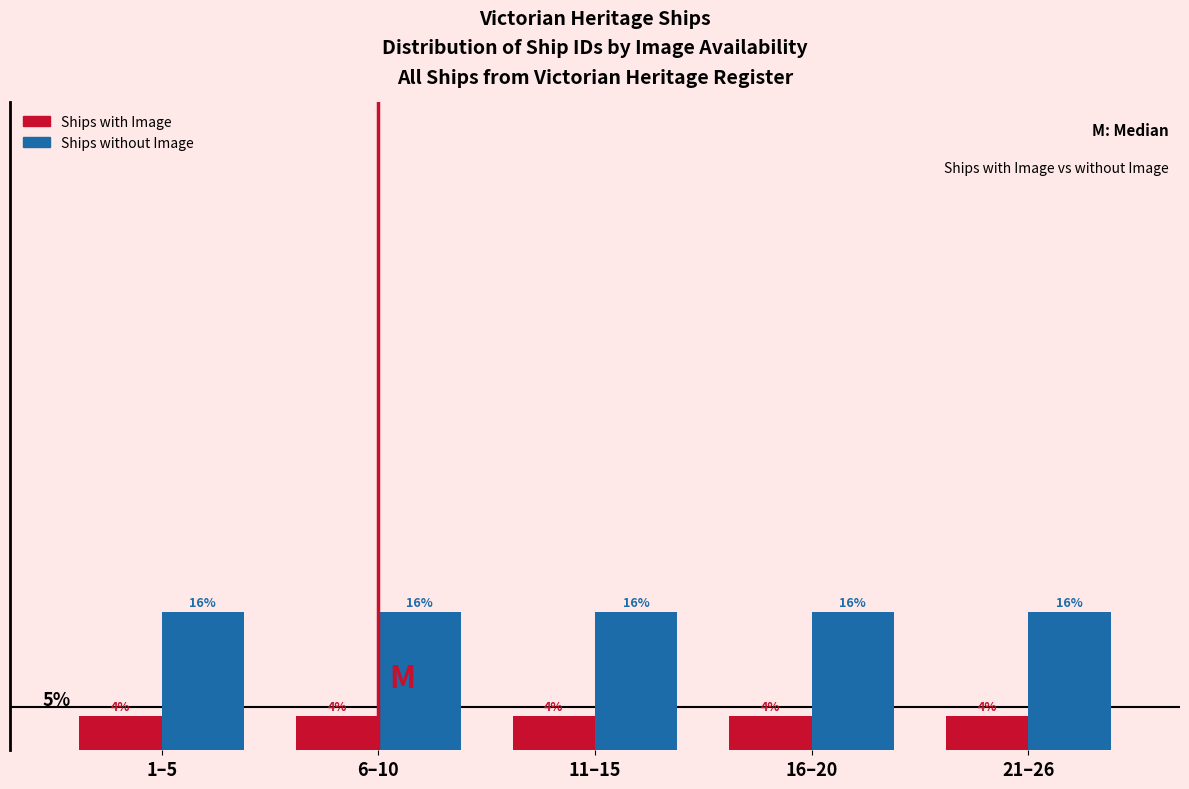

Which series has the largest total across all categories?

Ships without Image